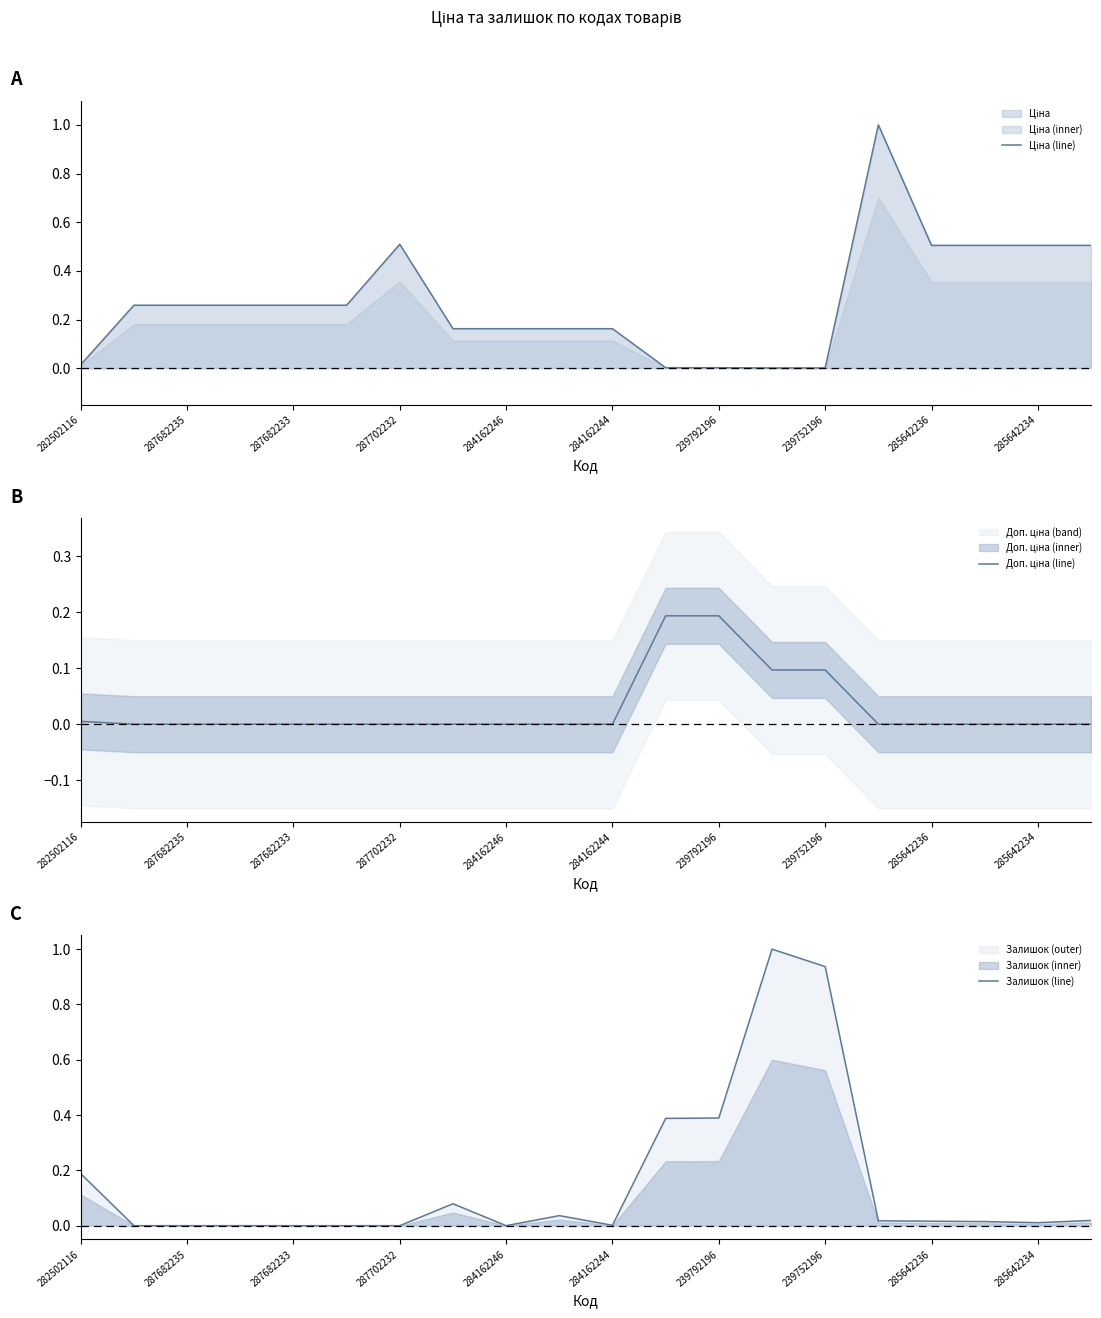

True or false: Залишок (line) has a value of 0.0 at 284162246.

True